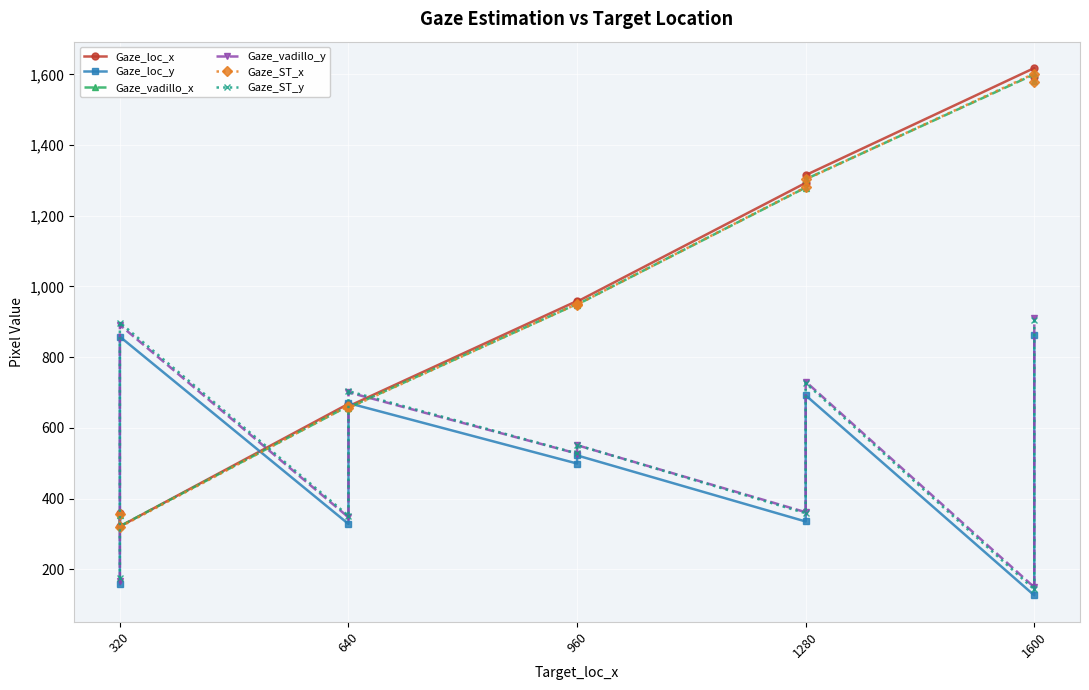

Rank the series at 1600 from highest to lowest value.

Gaze_loc_x, Gaze_ST_x, Gaze_vadillo_x, Gaze_vadillo_y, Gaze_ST_y, Gaze_loc_y